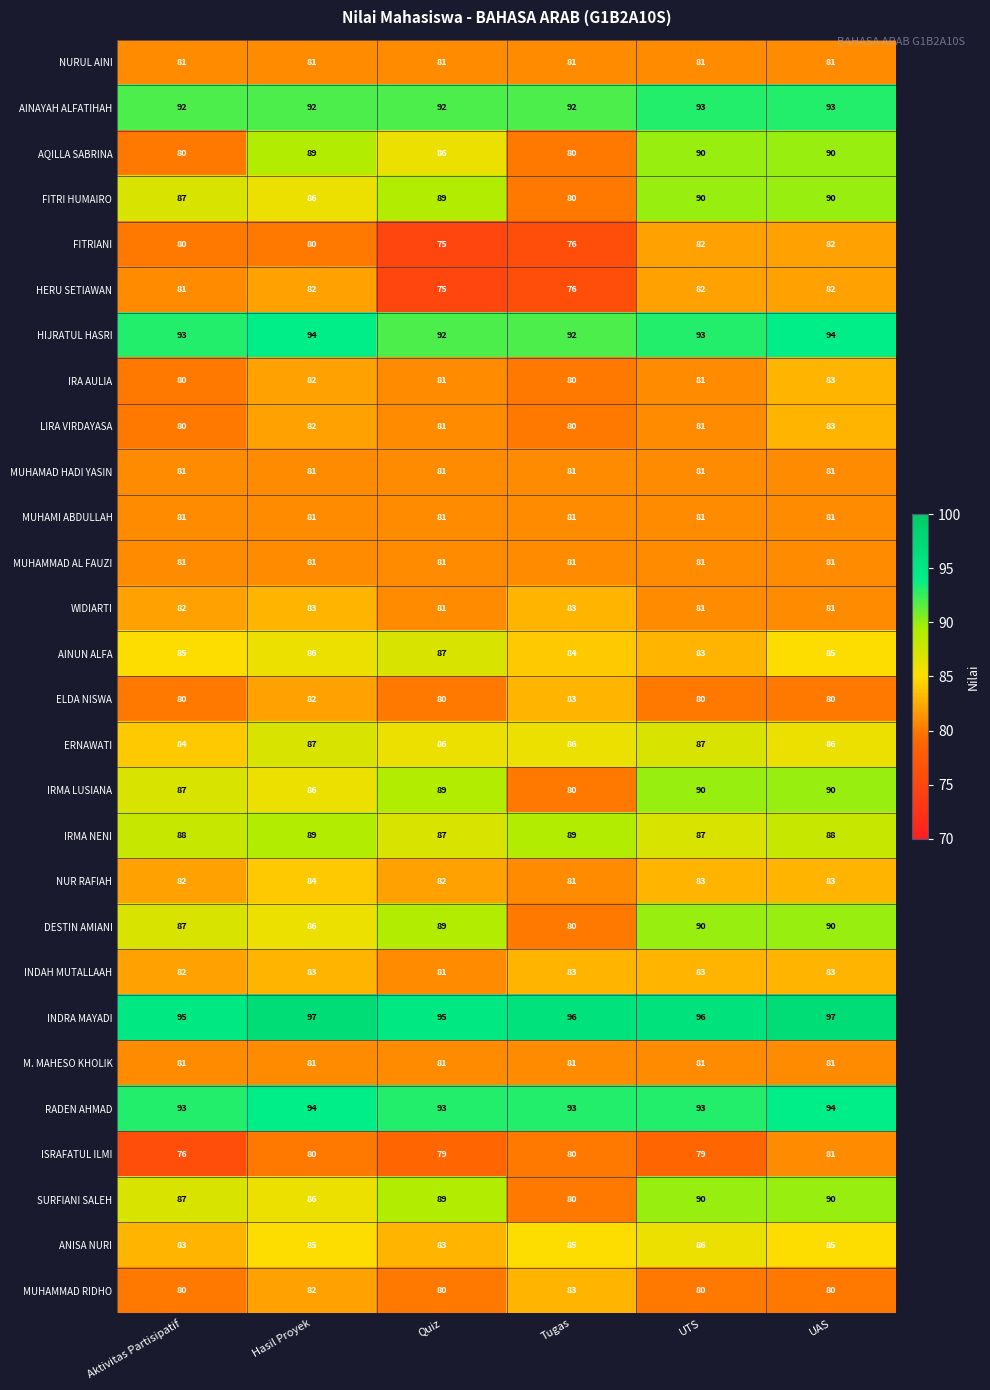

At how many categories does at least one series exceed 94?

6